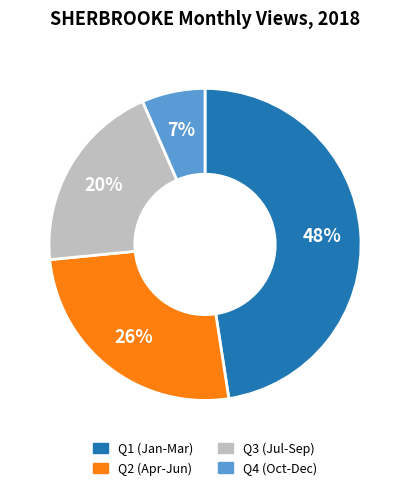

To the nearest percent, what is the average slice percentage?

25%